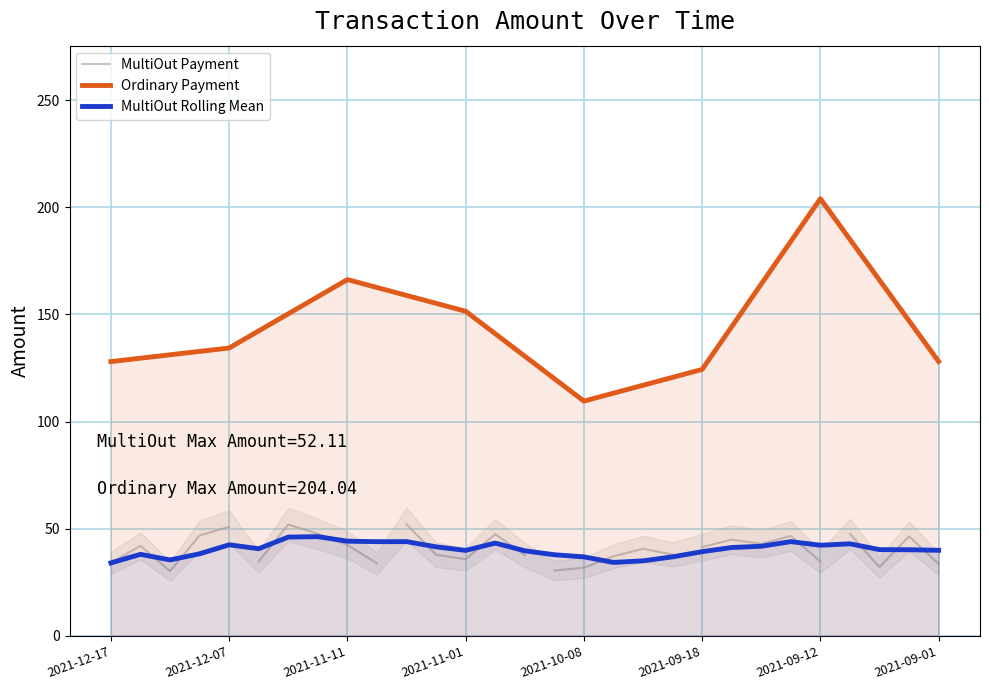

What is the sum of the values at 2021-10-08 and 2021-11-11?

275.9